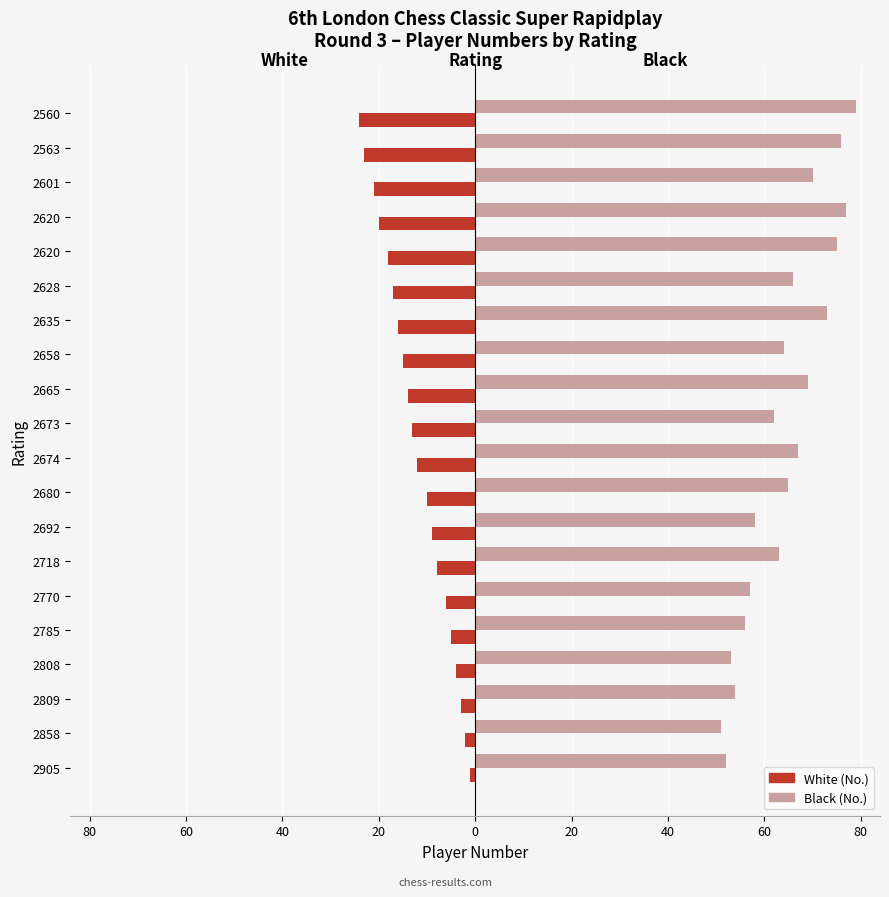

What are all the series names shown in the legend?

White (No.), Black (No.)